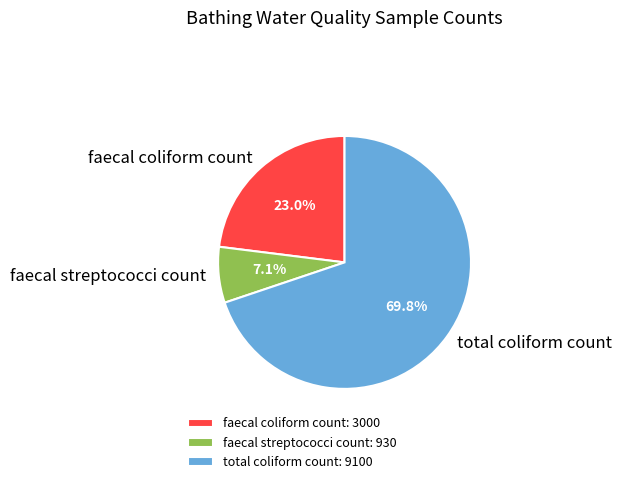

Between total coliform count and faecal coliform count, which is larger?

total coliform count